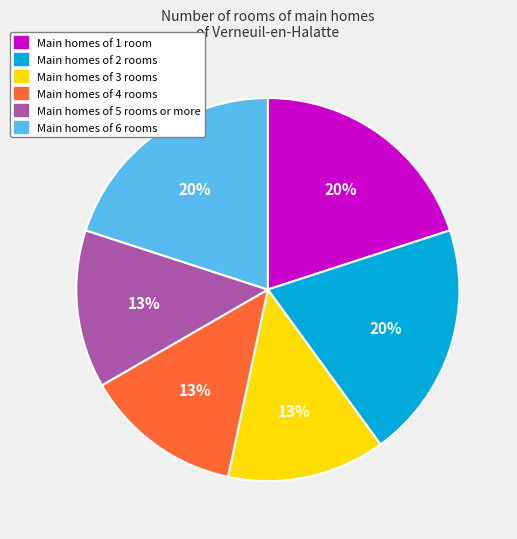

Combined, do Main homes of 3 rooms and Main homes of 2 rooms account for over 50%?

No